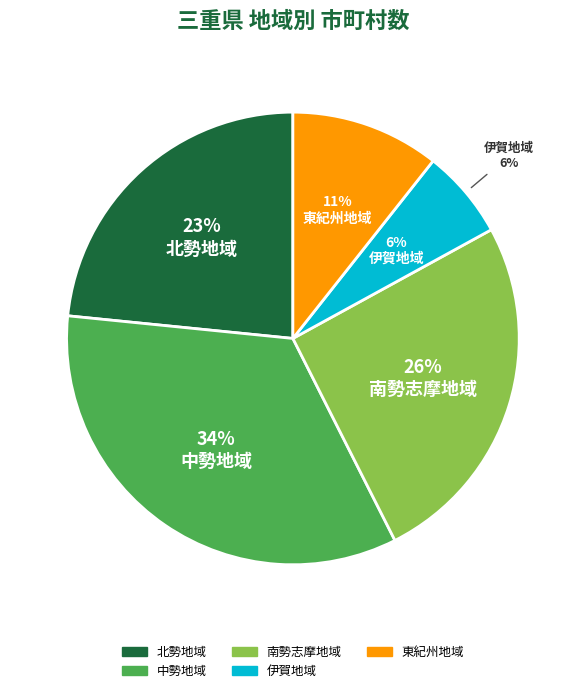

Approximately how many times larger is the value at 北勢地域 compared to 中勢地域?

0.7